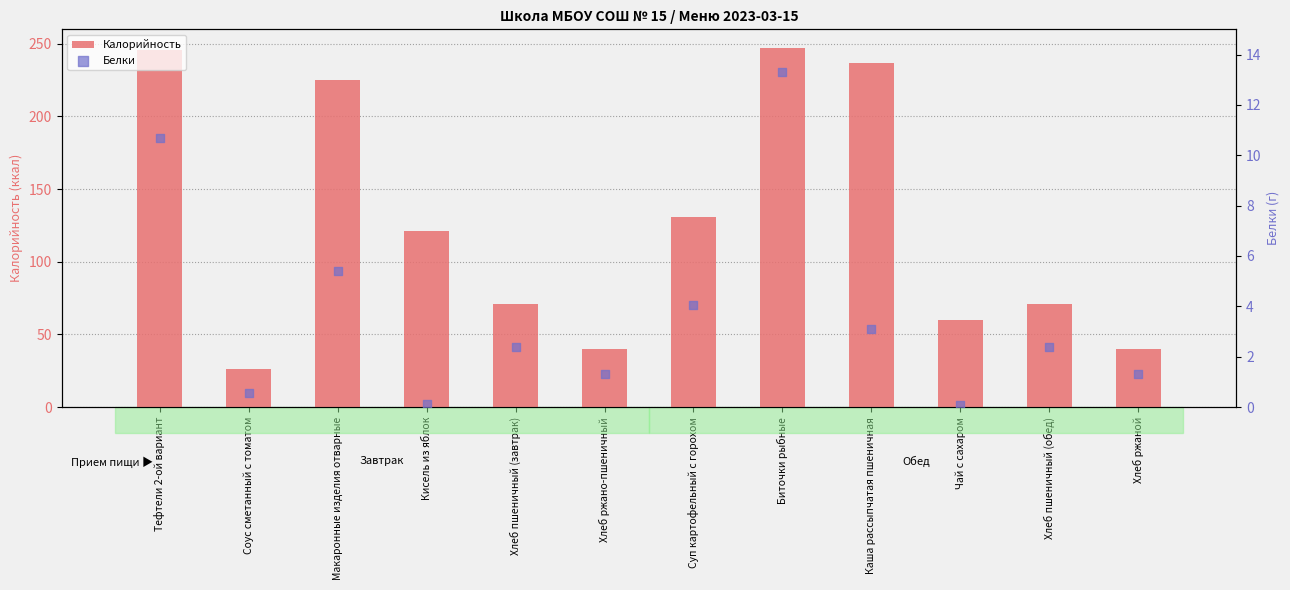

At which category is the sum across all series the highest?

Биточки рыбные